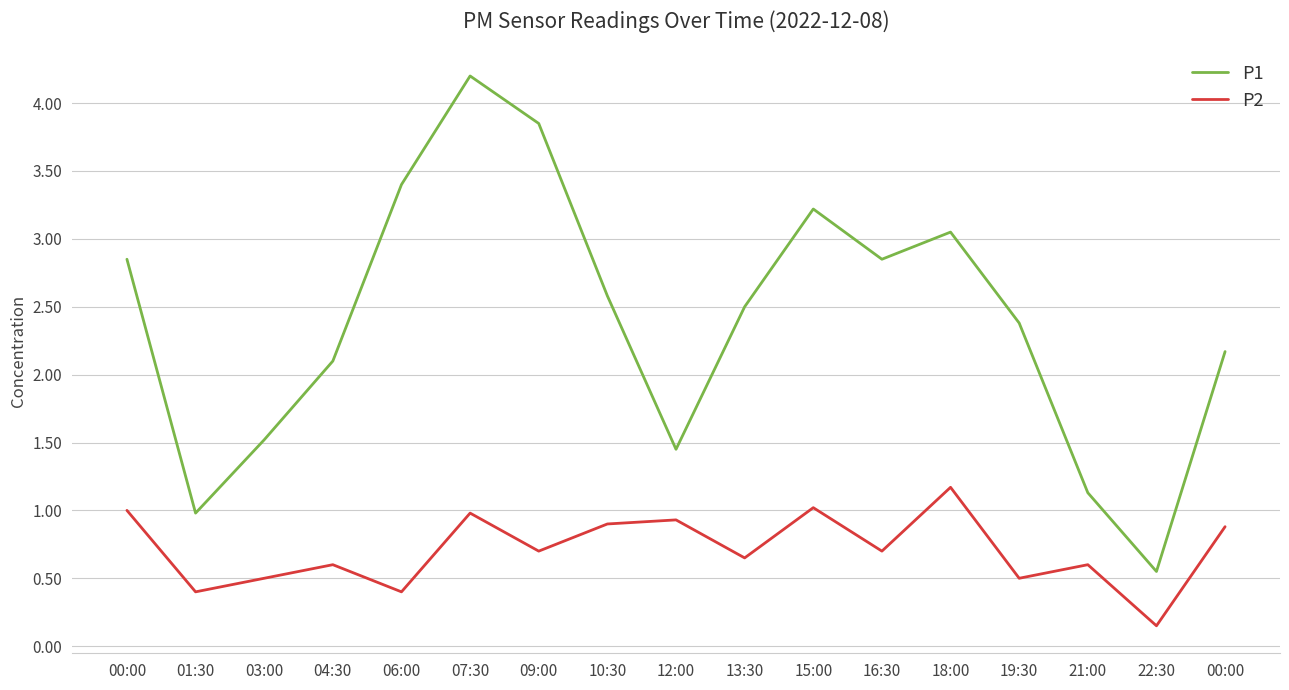

Is this an area chart (filled region under the line)?

No